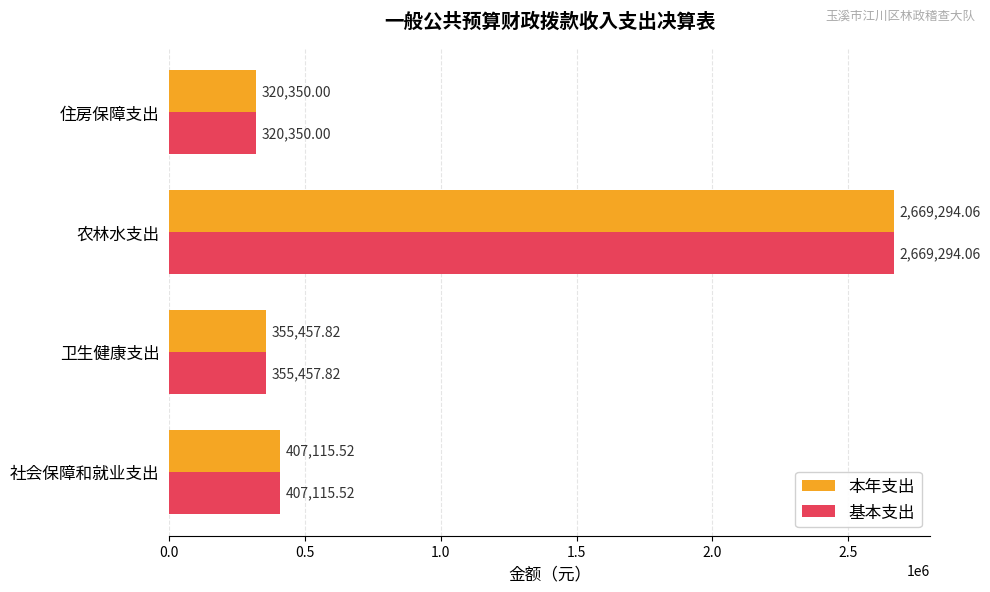

Is the value of 本年支出 at 农林水支出 greater than the value of 基本支出 at 卫生健康支出?

Yes